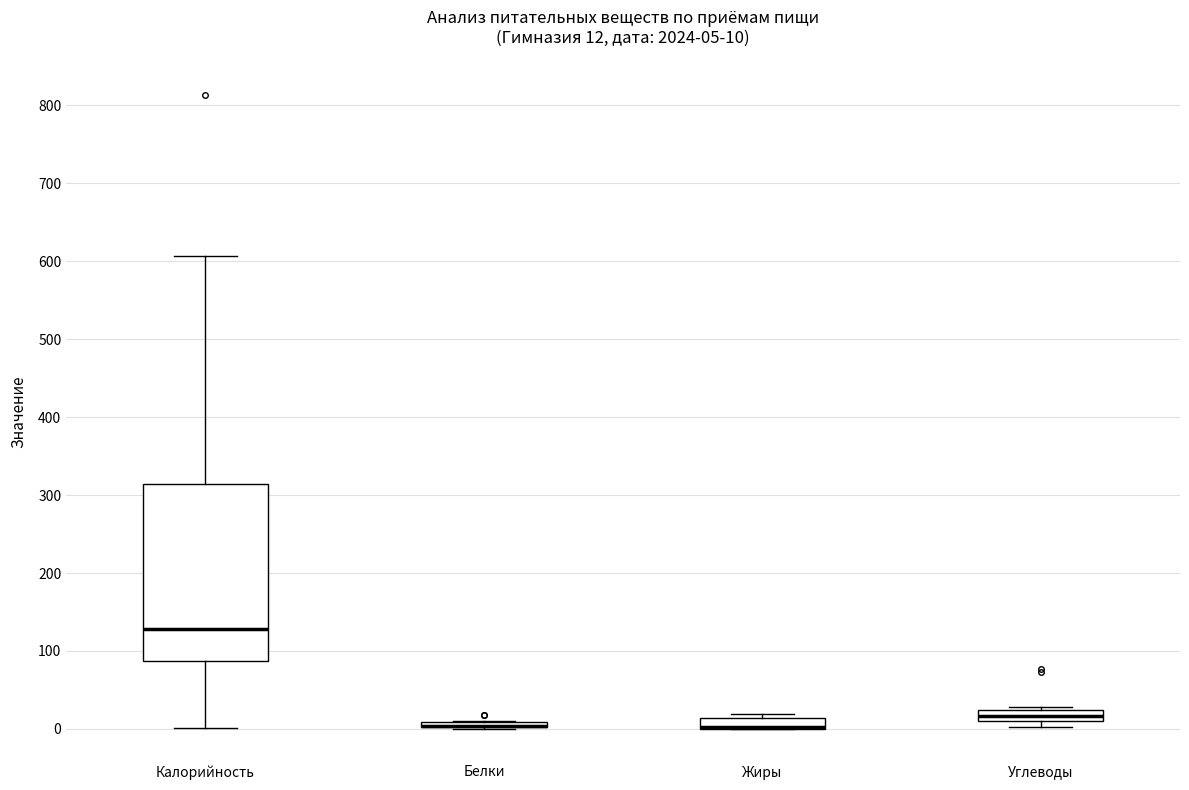

Which box is the tallest, from its lower edge to its upper edge?

Калорийность